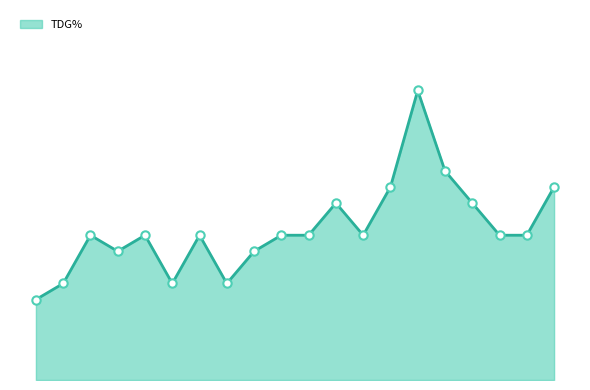

How many series are shown in this chart?

1